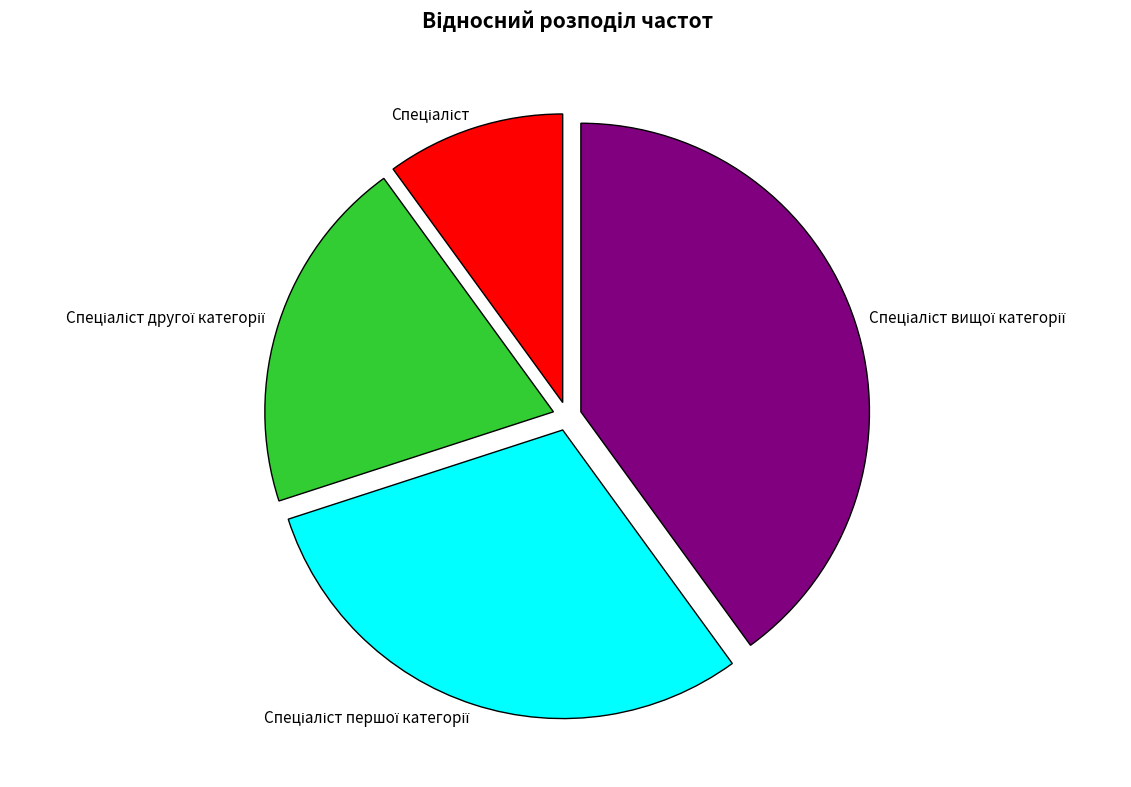

Is there a majority slice in this chart?

No